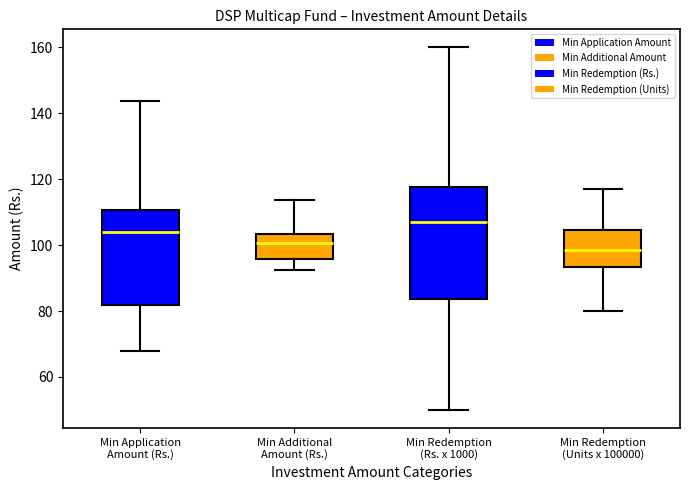

Reading left to right, read every box against the y-axis: the position of its median line, the range the box covers, and the ends of its whiskers. The values are not printed on the chart, so give them approximately, as read against the axis.

Min Application Amount (Rs.): median 104, box 82 to 110, whiskers 68 to 144
Min Additional Amount (Rs.): median 100, box 96 to 104, whiskers 92 to 114
Min Redemption (Rs. x 1000): median 108, box 84 to 118, whiskers 50 to 160
Min Redemption (Units x 100000): median 98, box 94 to 104, whiskers 80 to 116